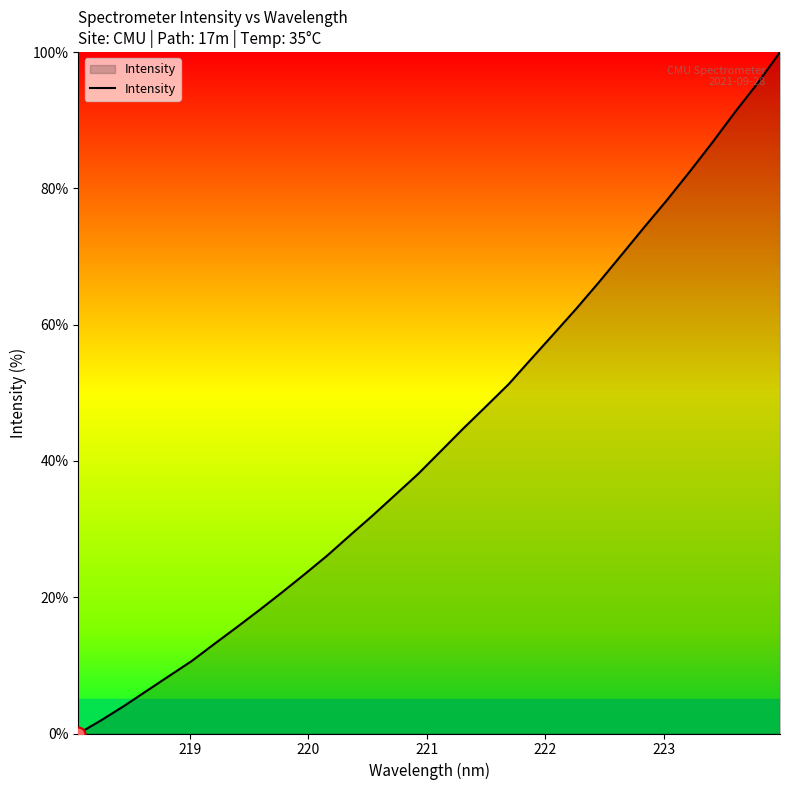

What is the maximum value shown in the chart?

100.0